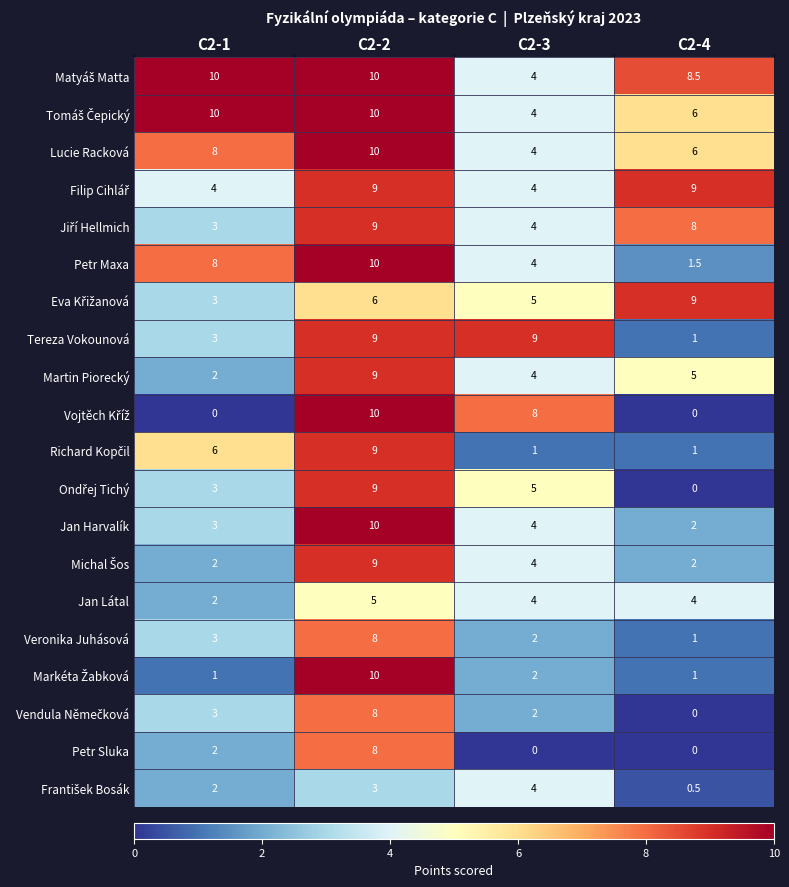

What is the sum of the Petr Sluka values at C2-2 and C2-1?

10.0